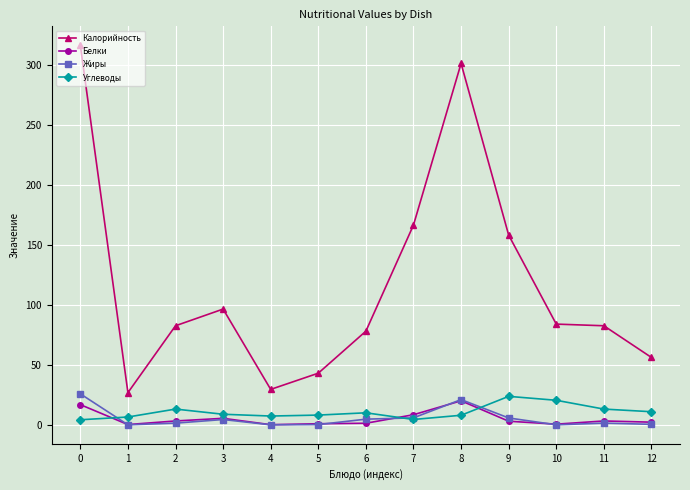

Where does the Углеводы series first go above 8?

2